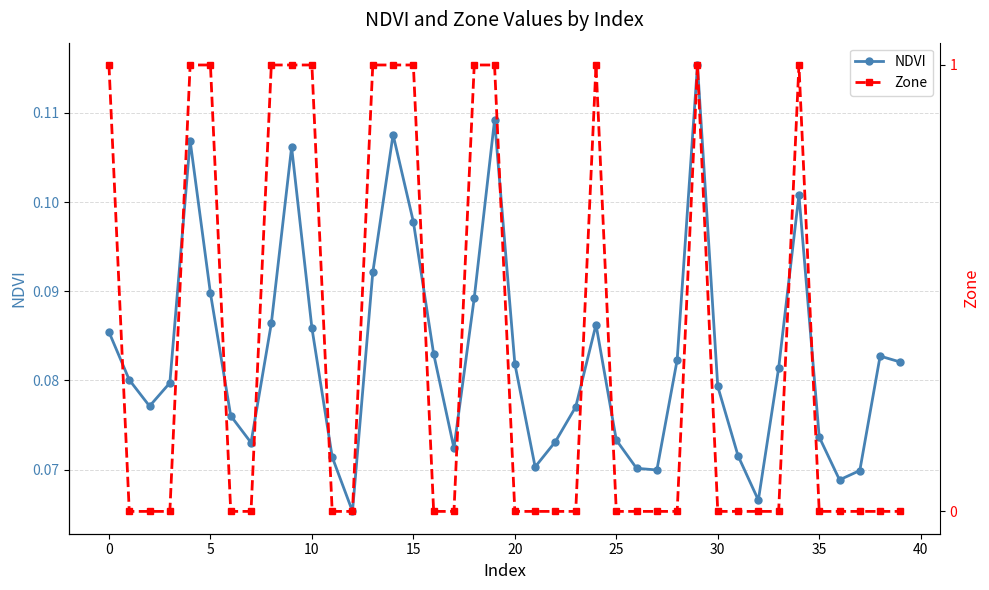

True or false: Zone has more than 1 points higher than both neighbors.

True